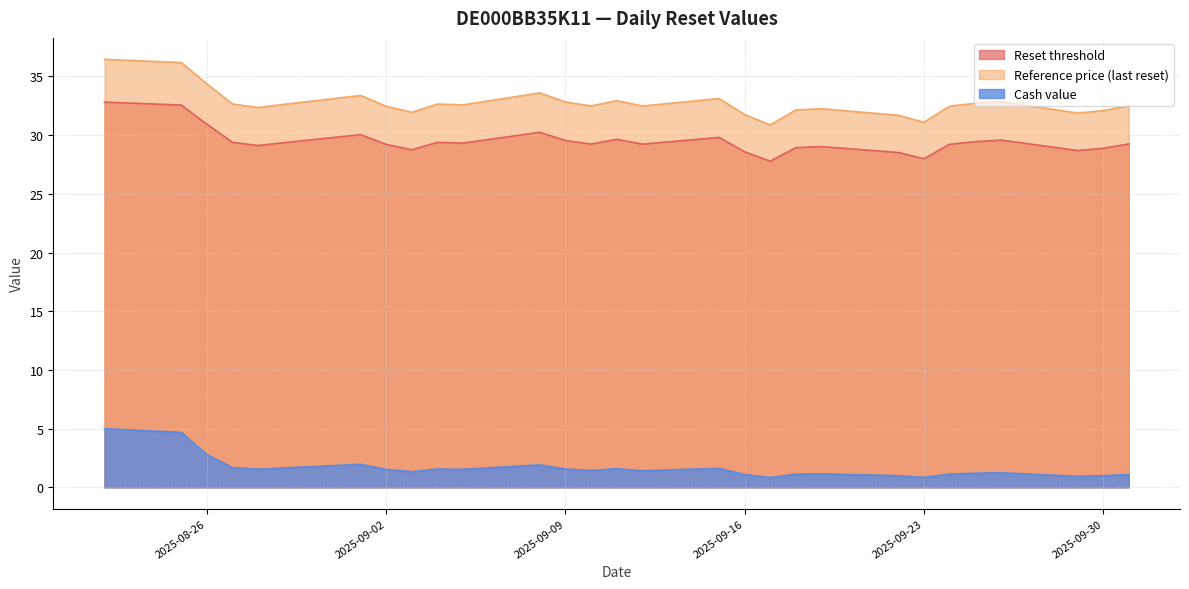

At how many categories does at least one series exceed 3?

29